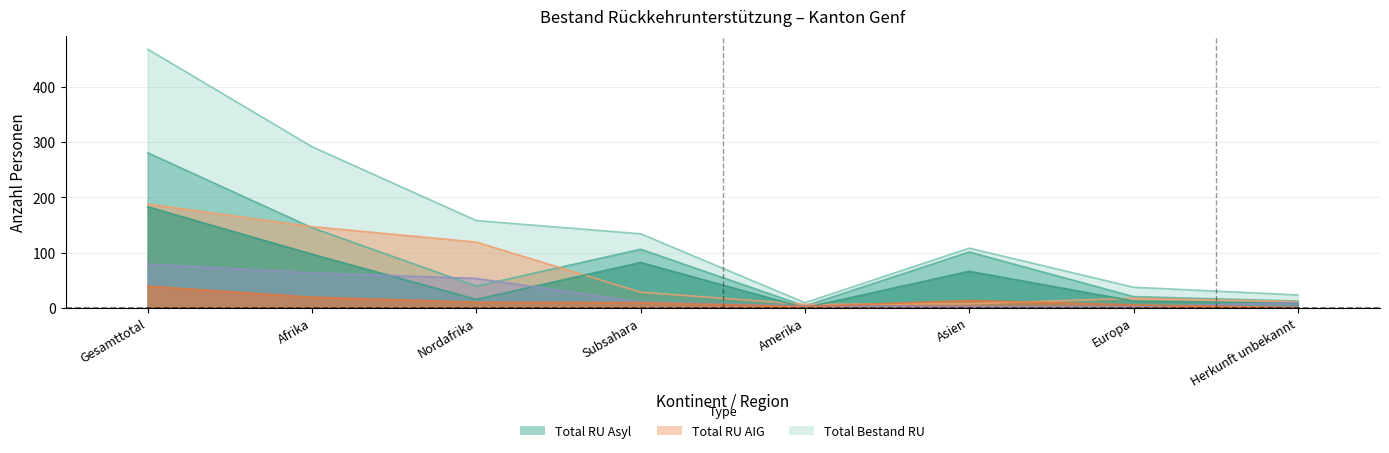

Reading left to right, extract all data points from this chart.

Total RU Asyl: Gesamttotal=281	Afrika=145	Nordafrika=39	Subsahara=106	Amerika=3	Asien=101	Europa=20	Herkunft unbekannt=12
Total RU AIG: Gesamttotal=188	Afrika=147	Nordafrika=119	Subsahara=28	Amerika=6	Asien=7	Europa=17	Herkunft unbekannt=11
Total Bestand RU: Gesamttotal=469	Afrika=292	Nordafrika=158	Subsahara=134	Amerika=9	Asien=108	Europa=37	Herkunft unbekannt=23
Identitaetsabklaerung Asyl: Gesamttotal=183	Afrika=97	Nordafrika=15	Subsahara=82	Amerika=0	Asien=66	Europa=12	Herkunft unbekannt=8
Spezialfaelle Asyl: Gesamttotal=39	Afrika=19	Nordafrika=10	Subsahara=9	Amerika=2	Asien=13	Europa=5	Herkunft unbekannt=0
Identitaetsabklaerung AIG: Gesamttotal=79	Afrika=63	Nordafrika=53	Subsahara=10	Amerika=3	Asien=2	Europa=2	Herkunft unbekannt=9